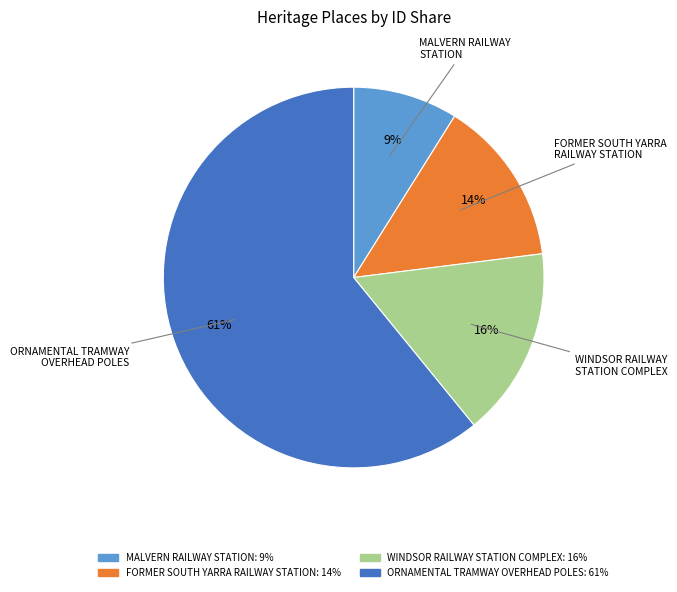

To the nearest percent, what percentage of the pie is FORMER SOUTH YARRA RAILWAY STATION?

14%